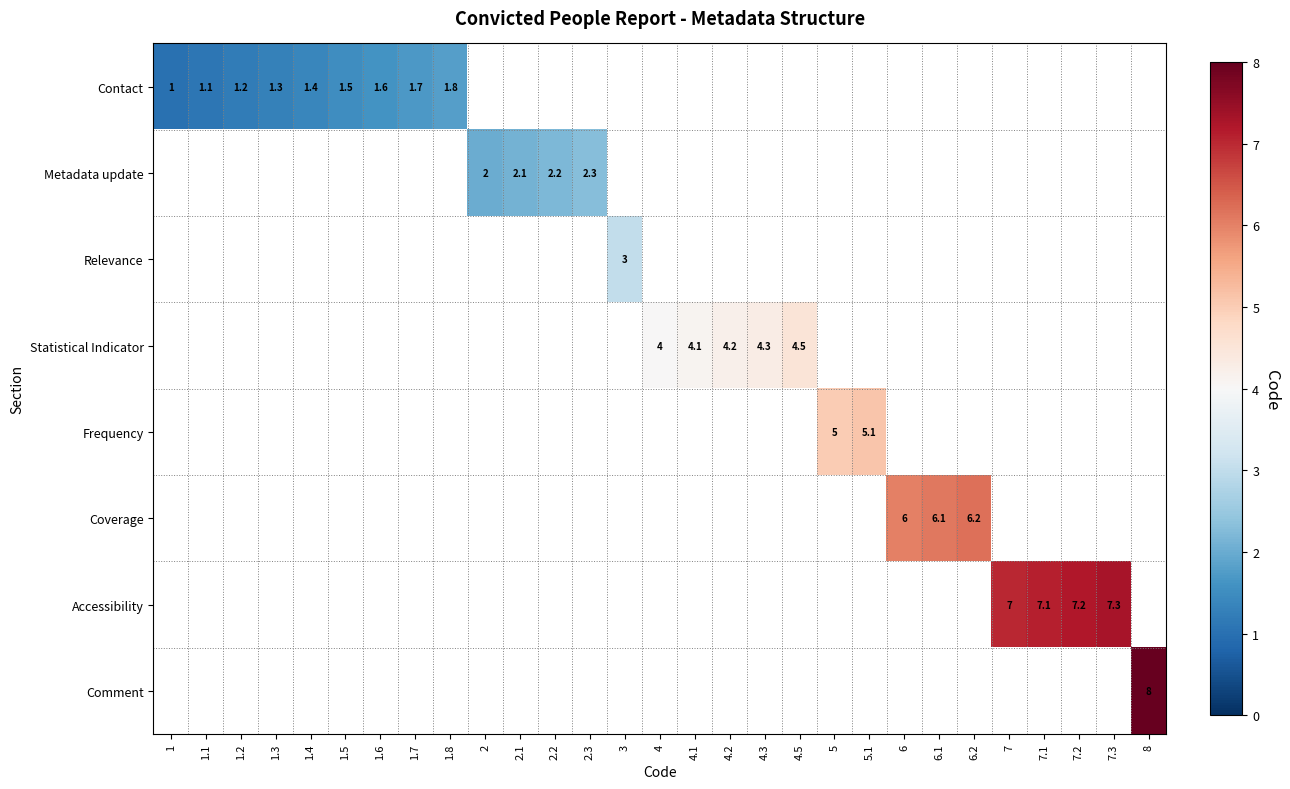

Is it true that Metadata update equals 2.1 at 2.1?

True